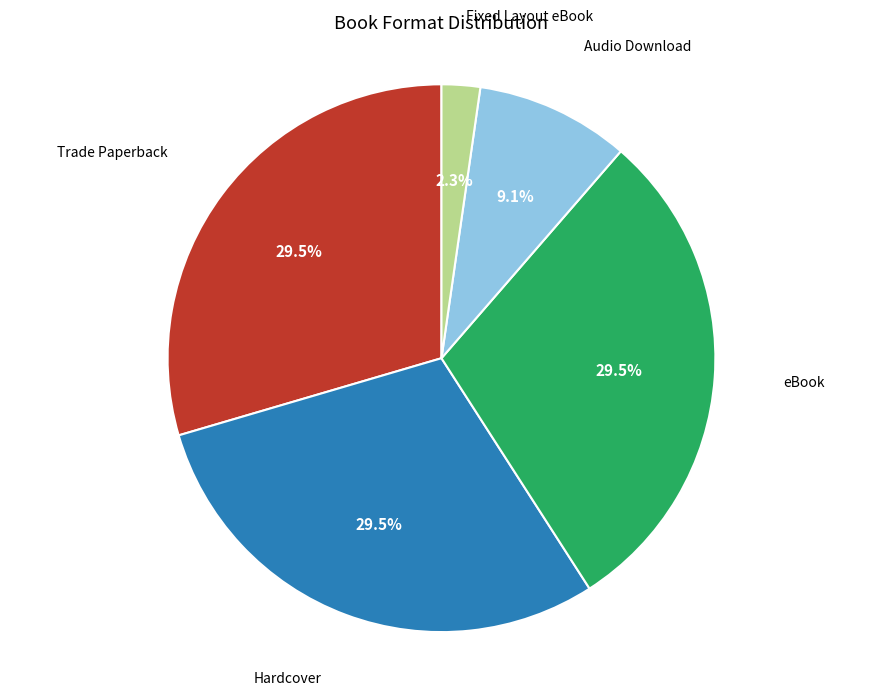

What percentage do Audio Download and Hardcover together represent?

38.6%